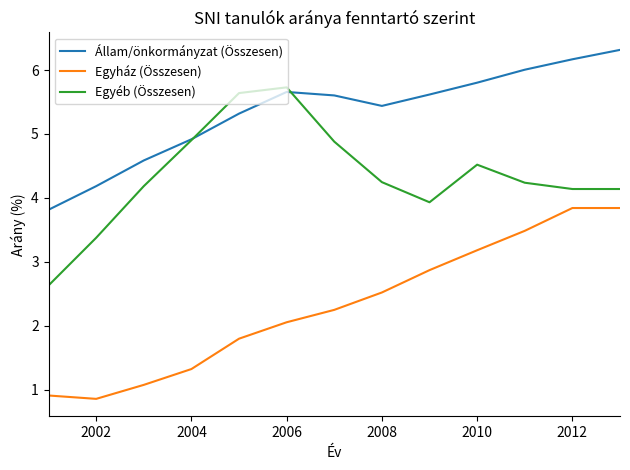

Which series has the largest total across all categories?

Állam/önkormányzat (Összesen)